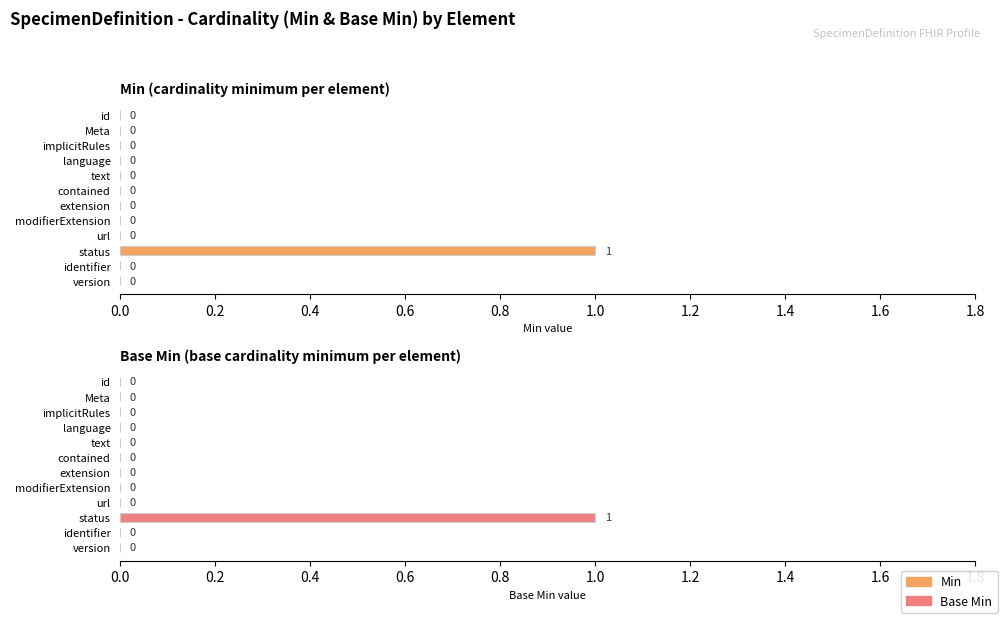

How many values in the Base Min series exceed 0?

1